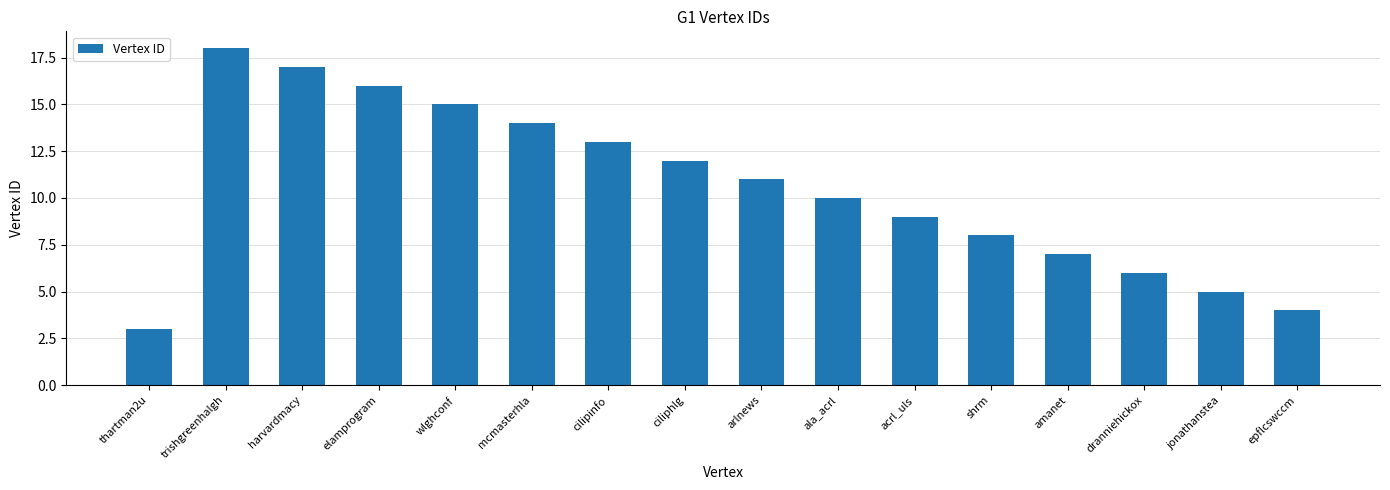

What is the sum of all values?

168